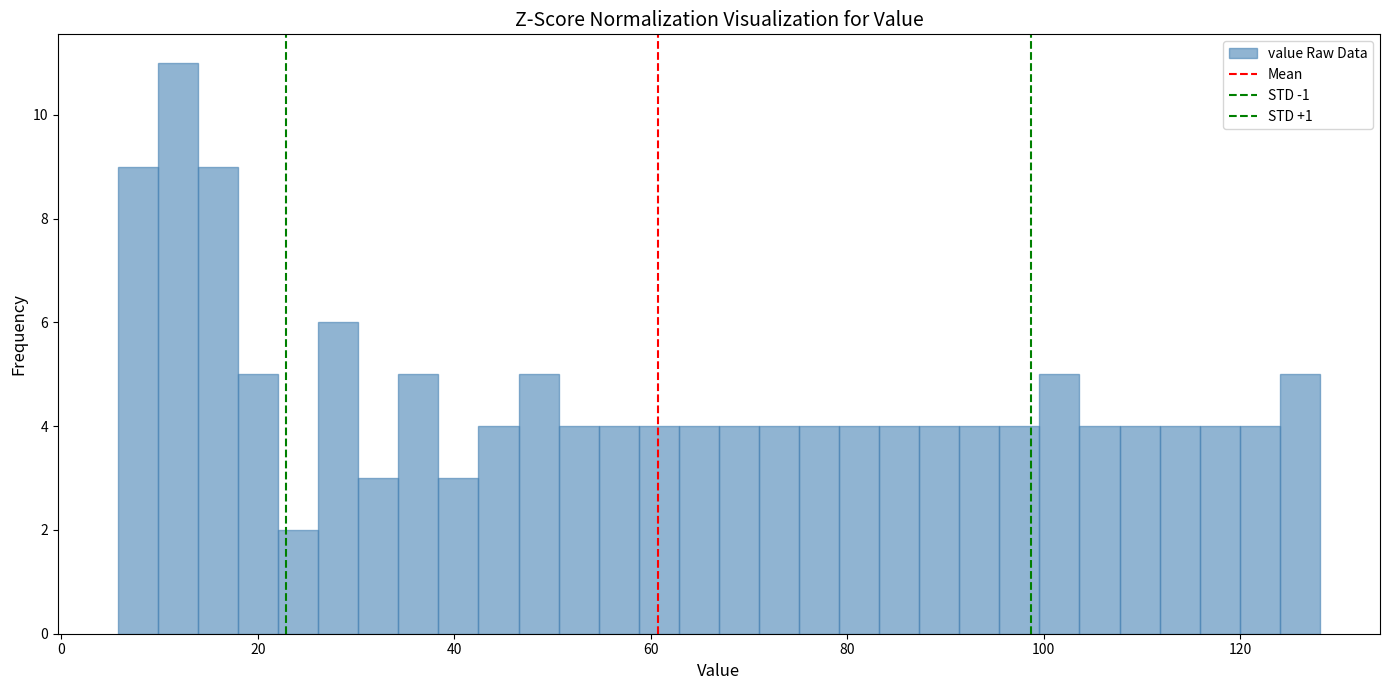

Read against the x-axis, roughly where is the centre of the tallest bar?

12